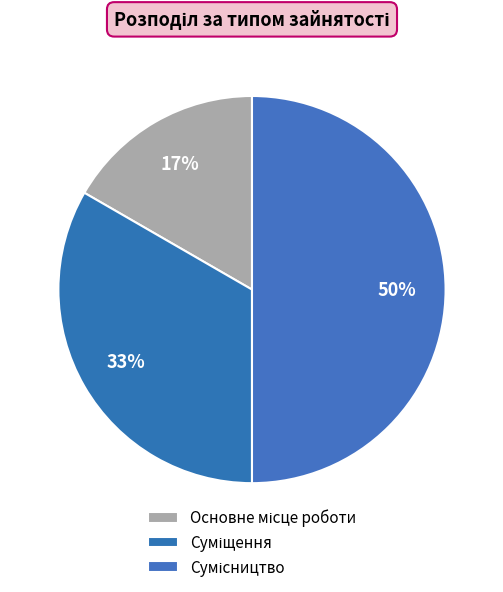

True or false: Сумісництво accounts for 50% of the total.

True